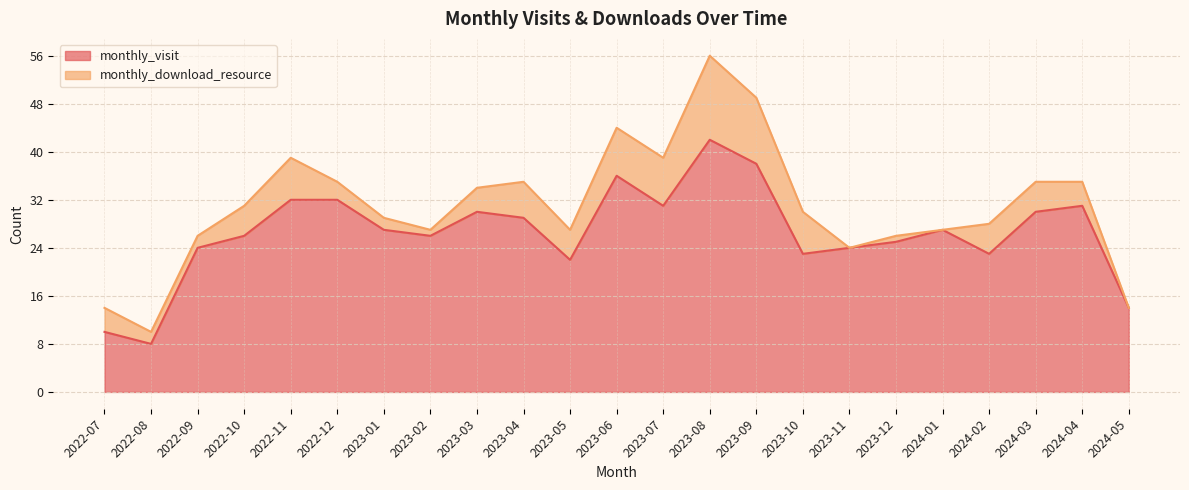

At which category does the chart reach its peak across all series?

2023-08